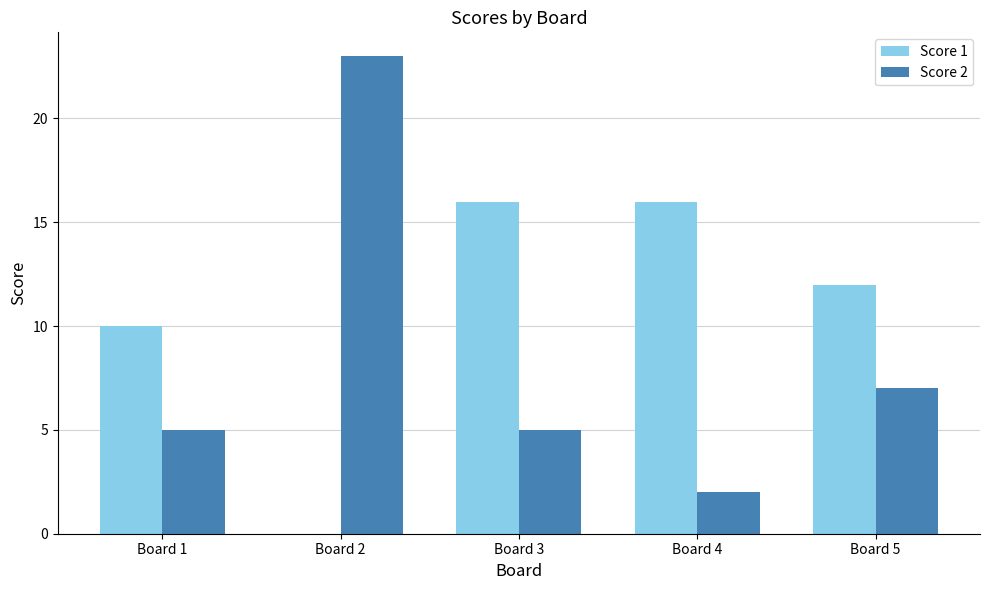

What is the sum of the Score 1 values at Board 2 and Board 5?

12